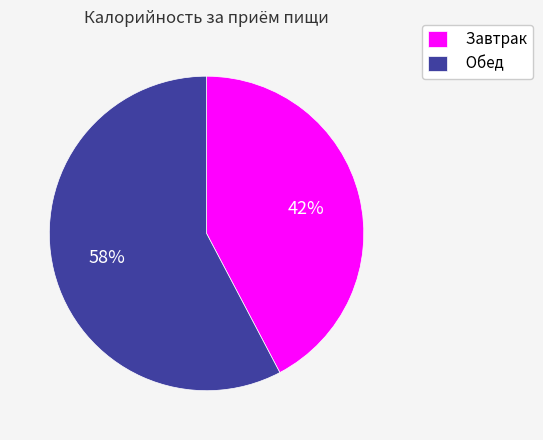

What is the smallest slice in the pie chart?

Завтрак